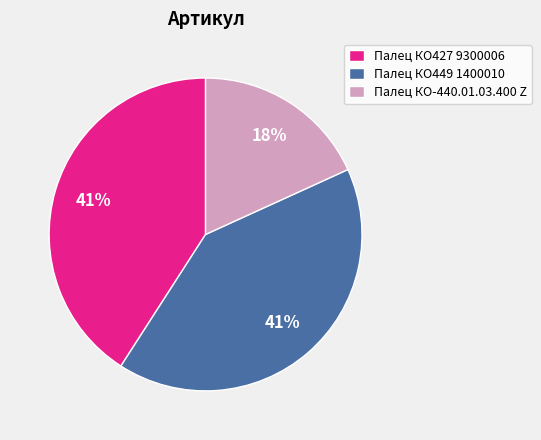

To the nearest percent, what portion does Палец КО427 9300006 represent?

41%